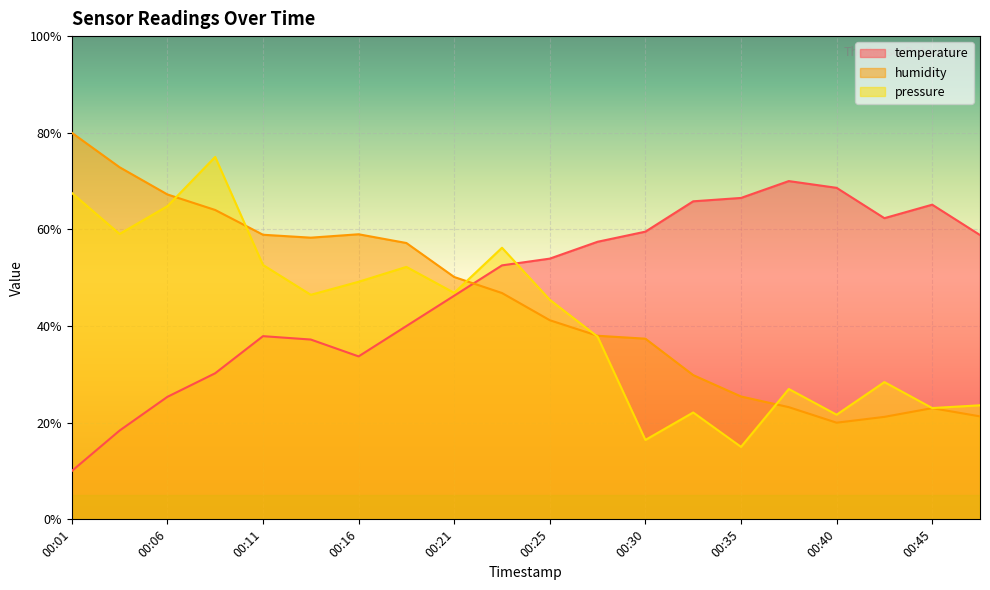

How many lines are shown in the chart?

3